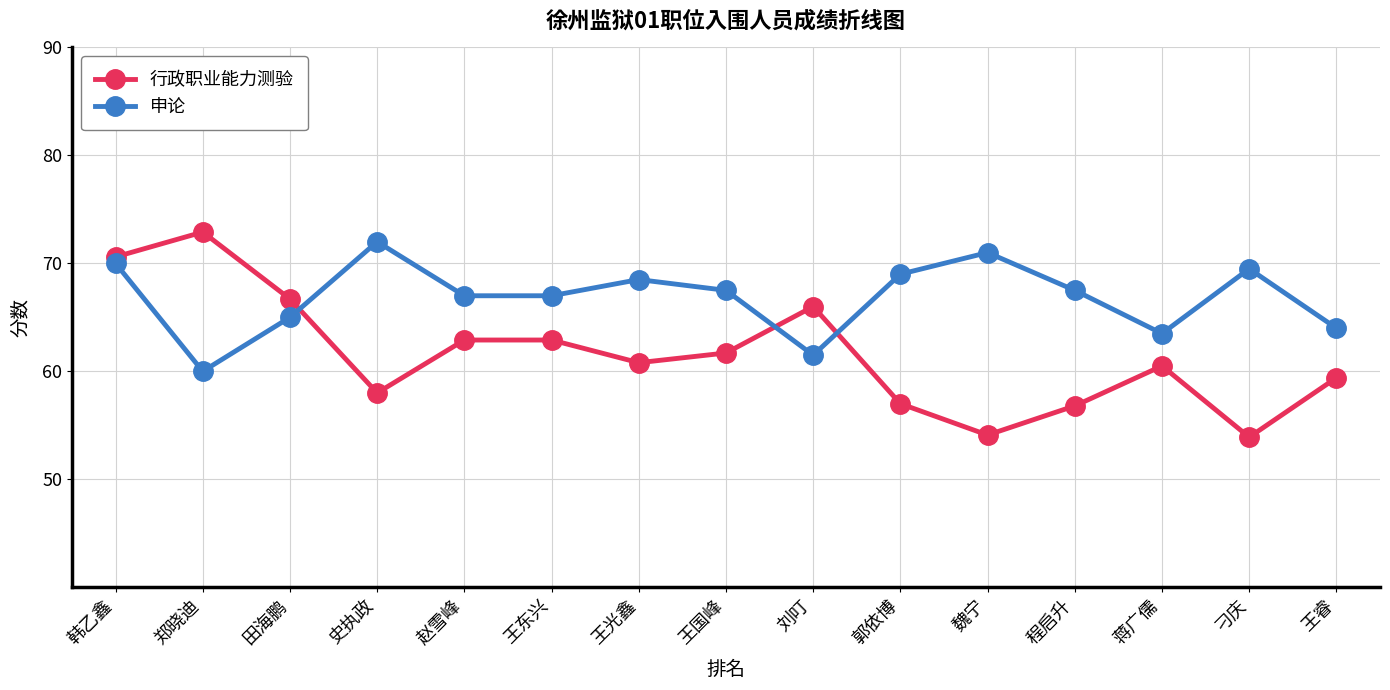

How many times do 行政职业能力测验 and 申论 cross each other?

3